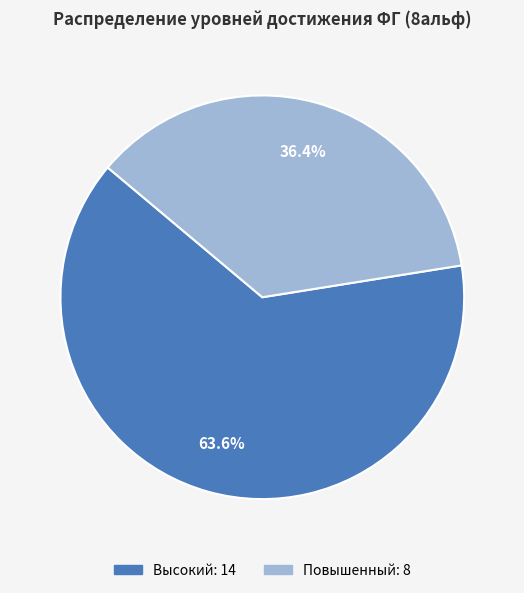

Is it true that Высокий is 64% of the pie?

True